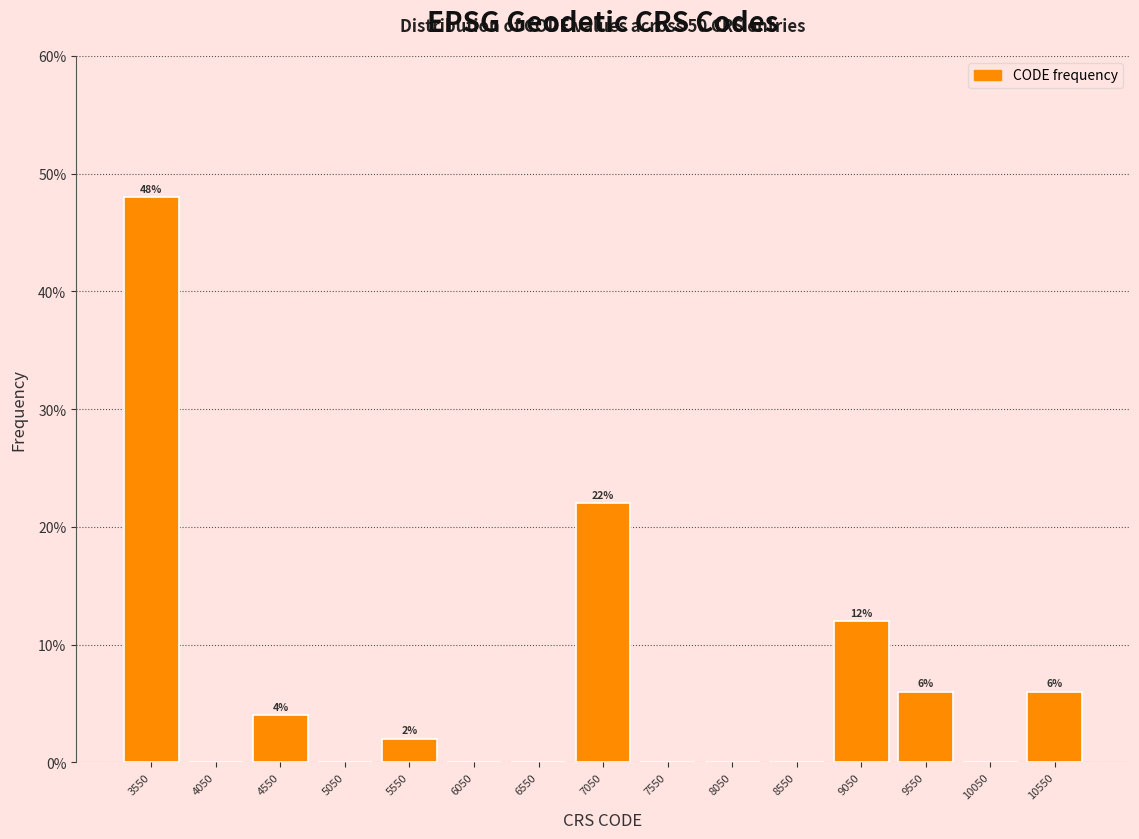

Which range on the x-axis has the tallest bar?

3300 to 3800